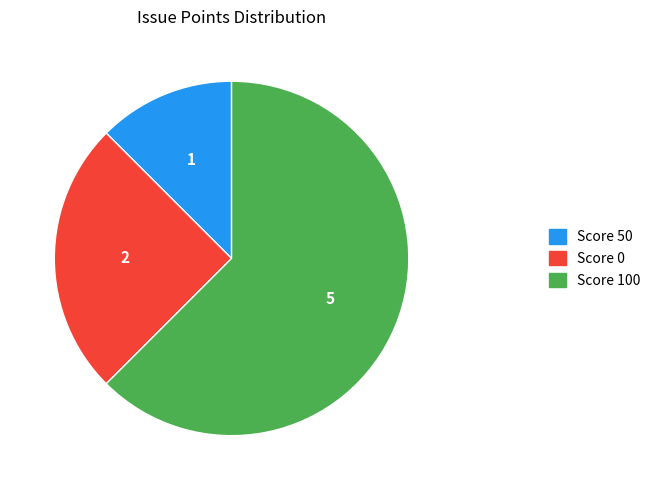

Count the number of slices in the pie.

3